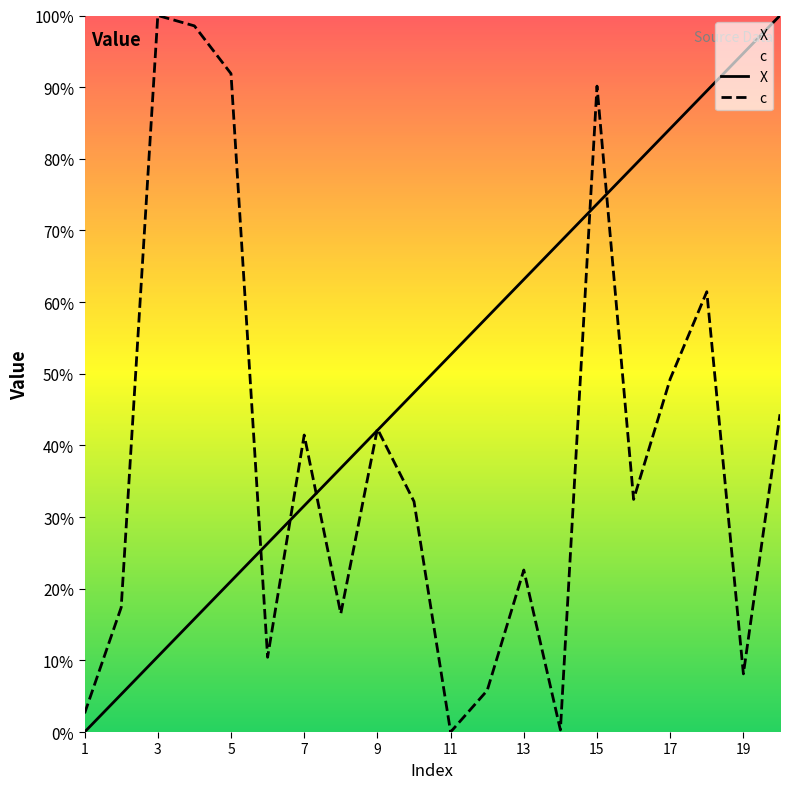

True or false: c has a value of 91.9 at 5.

True